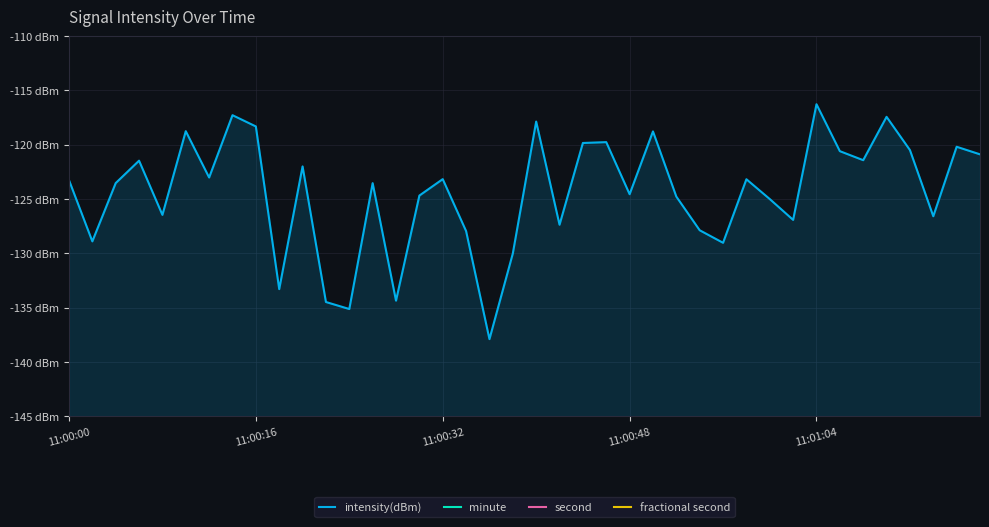

True or false: fractional second and second cross at least once.

False